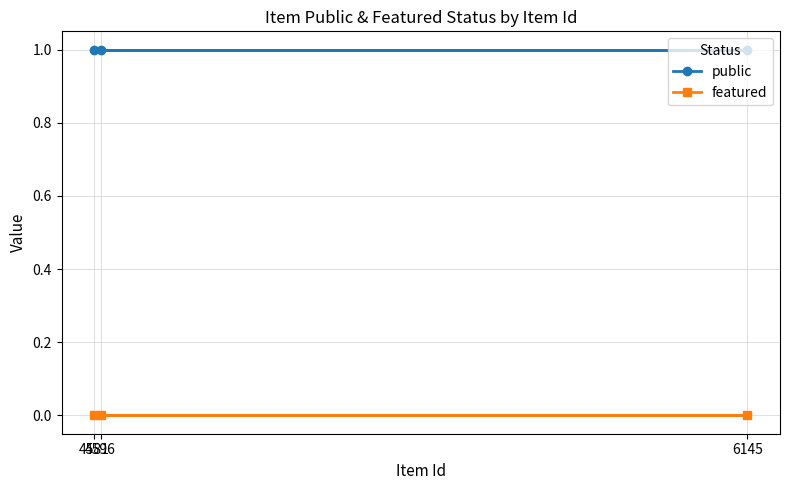

List the series in order of their peak value, highest first.

public, featured